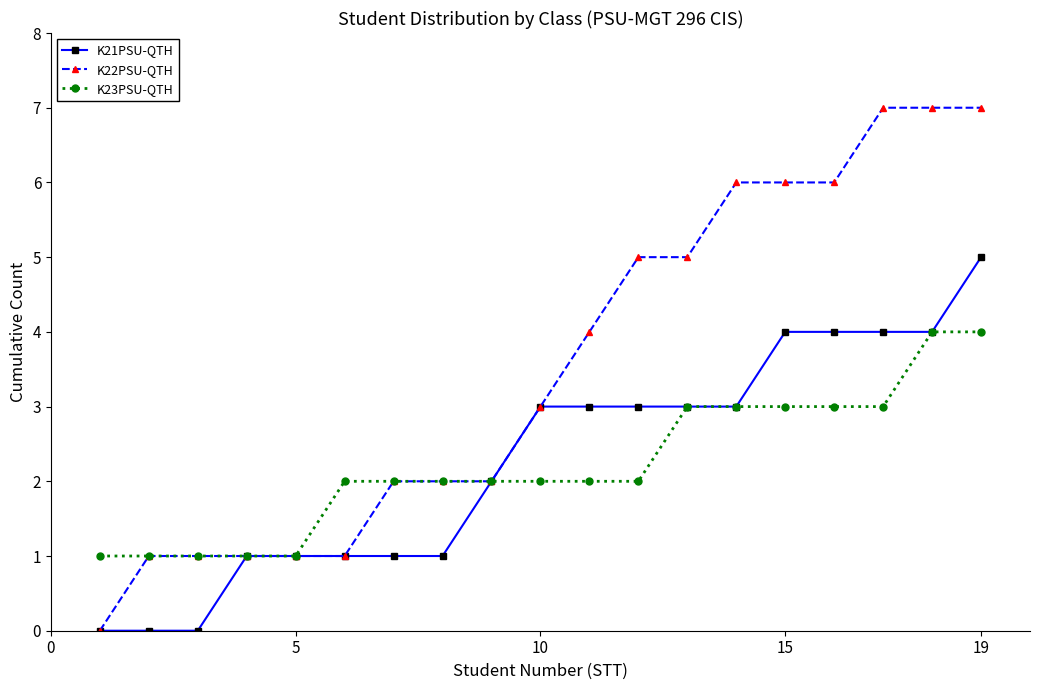

Is this an area chart (filled region under the line)?

No